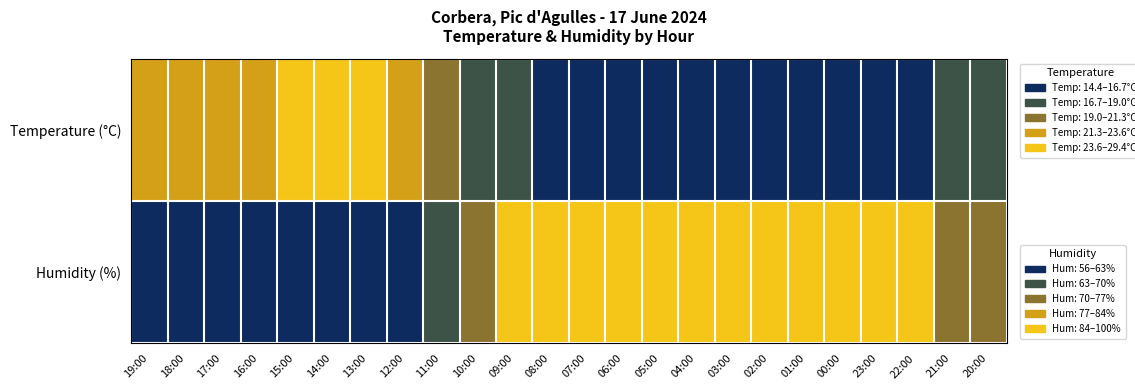

What is the spread (max minus min) of values at 15:00?

1.0